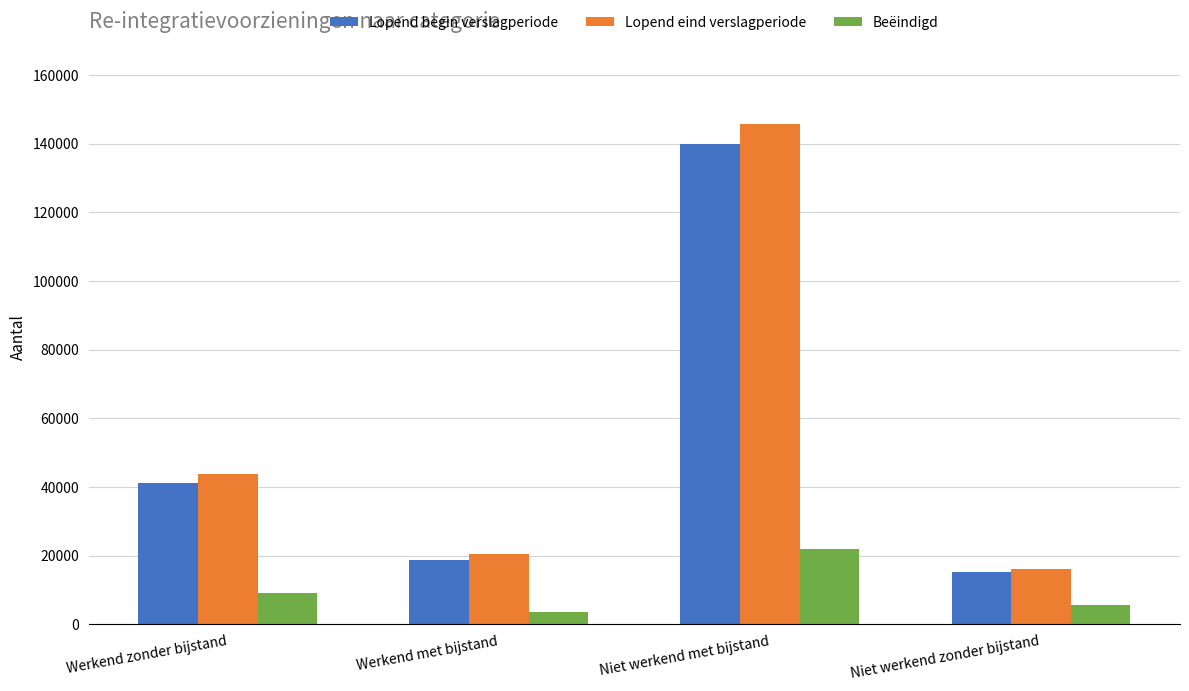

List the labels in order of Beëindigd value, smallest first.

Werkend met bijstand, Niet werkend zonder bijstand, Werkend zonder bijstand, Niet werkend met bijstand